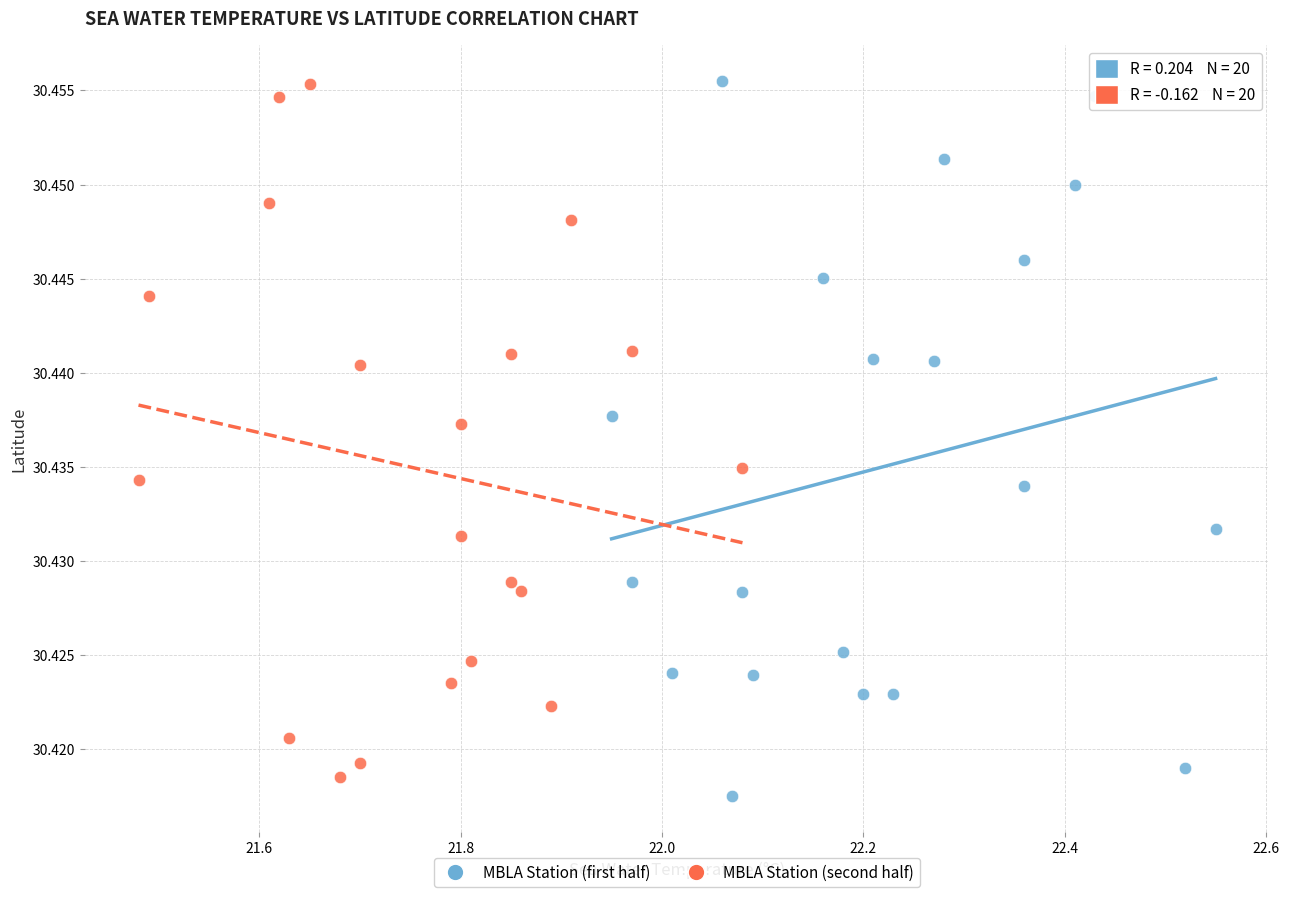

Which series has the largest Y range (max minus min)?

MBLA Station (first half)